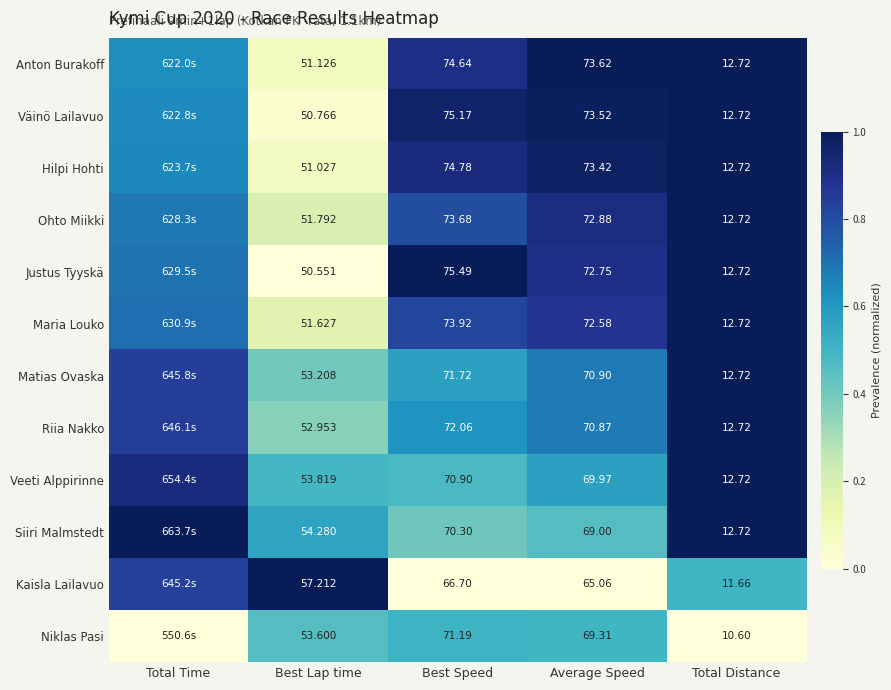

Which series changed the most between Best Lap time and Best Speed?

Justus Tyyskä